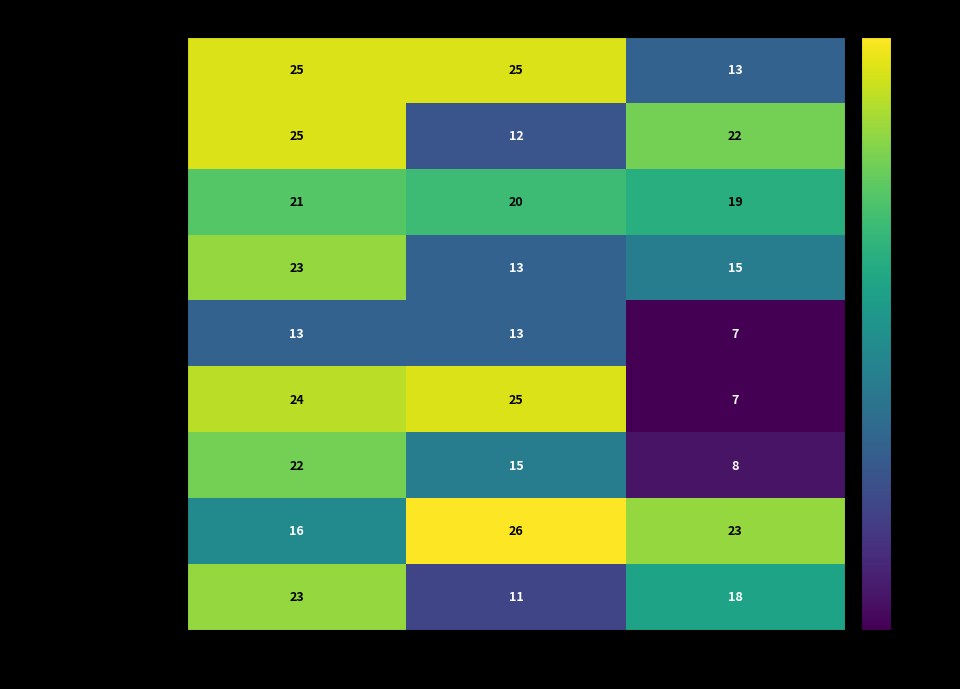

Count the Bastilles Croixième values in the range 8 to 22.

3